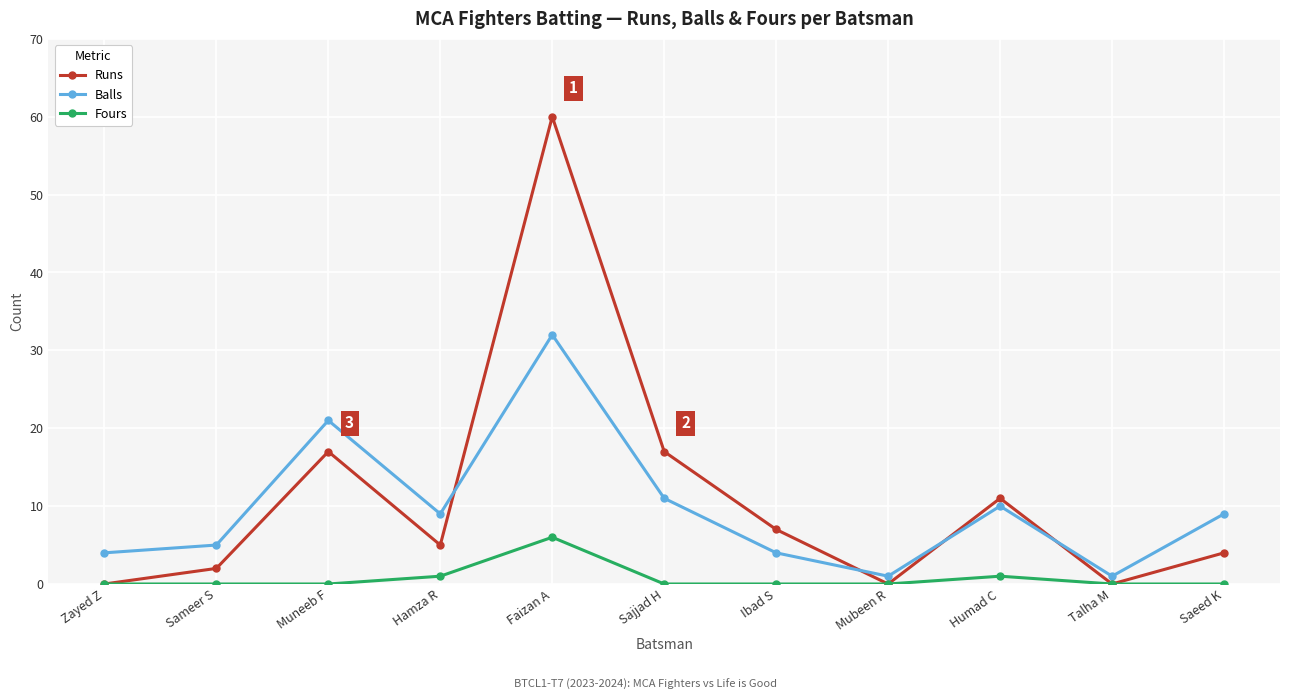

Which series ends up on top after the final intersection of Runs and Balls?

Balls